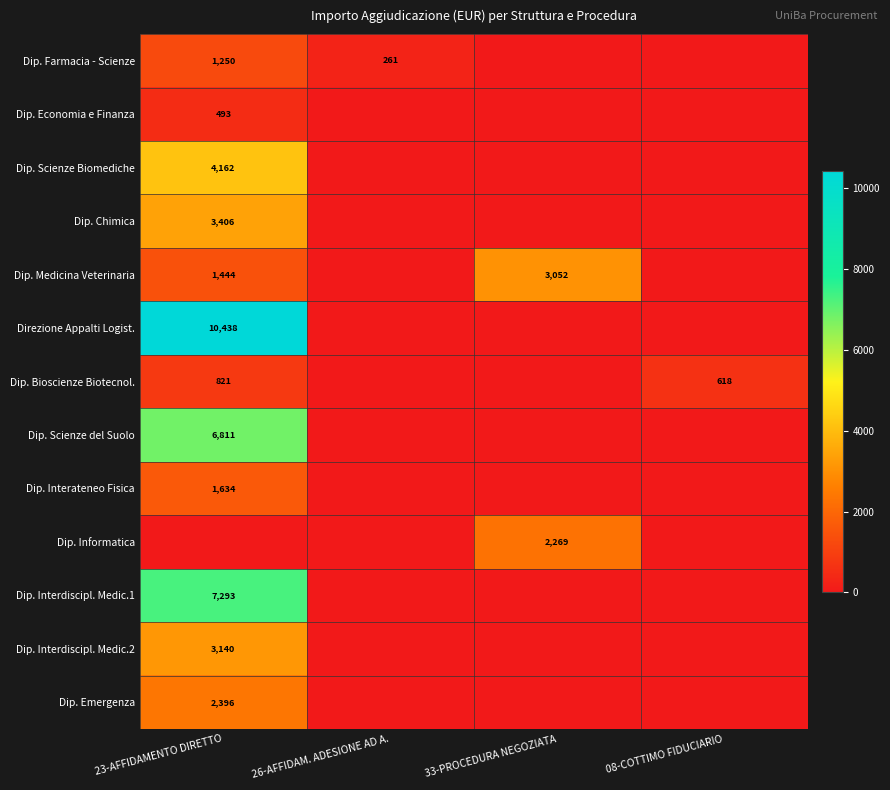

True or false: Dip. Interdiscipl. Medic.1 has a value of 10939 at 23-AFFIDAMENTO DIRETTO.

False